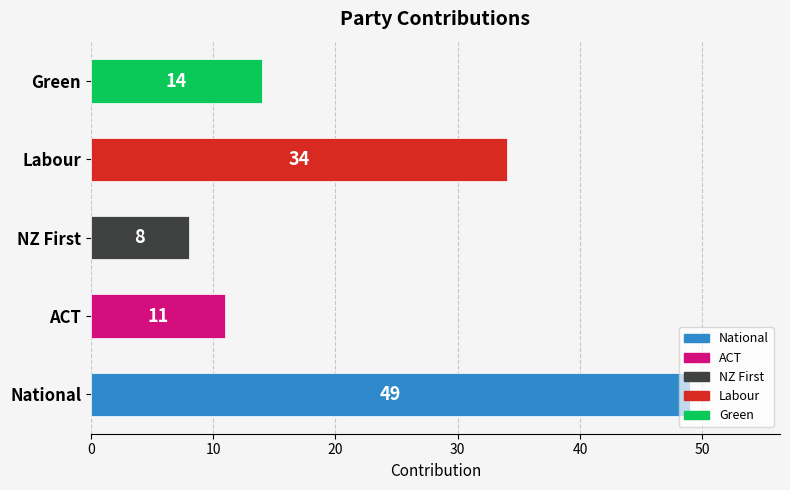

Rank the categories by value from highest to lowest.

National, Labour, Green, ACT, NZ First